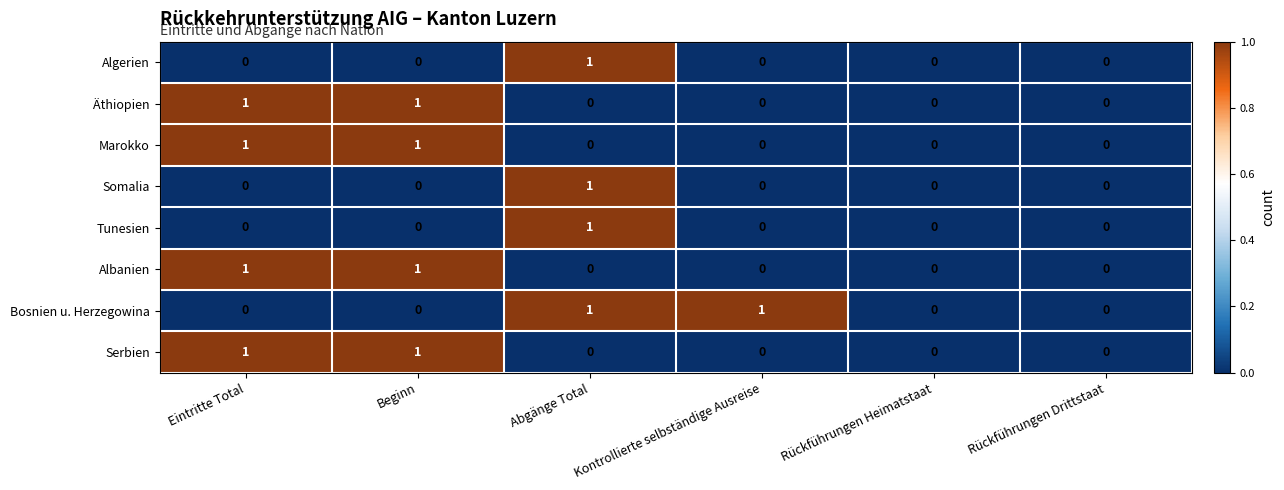

Count the number of data series in this chart.

8